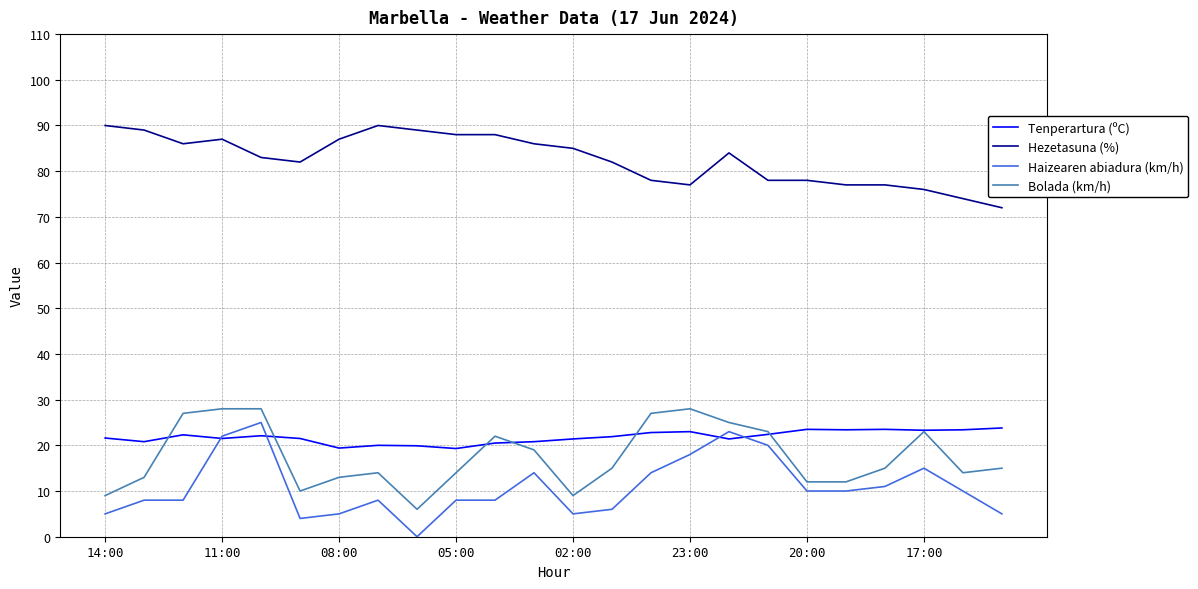

How many values in the Hezetasuna (%) series are below 84?

12